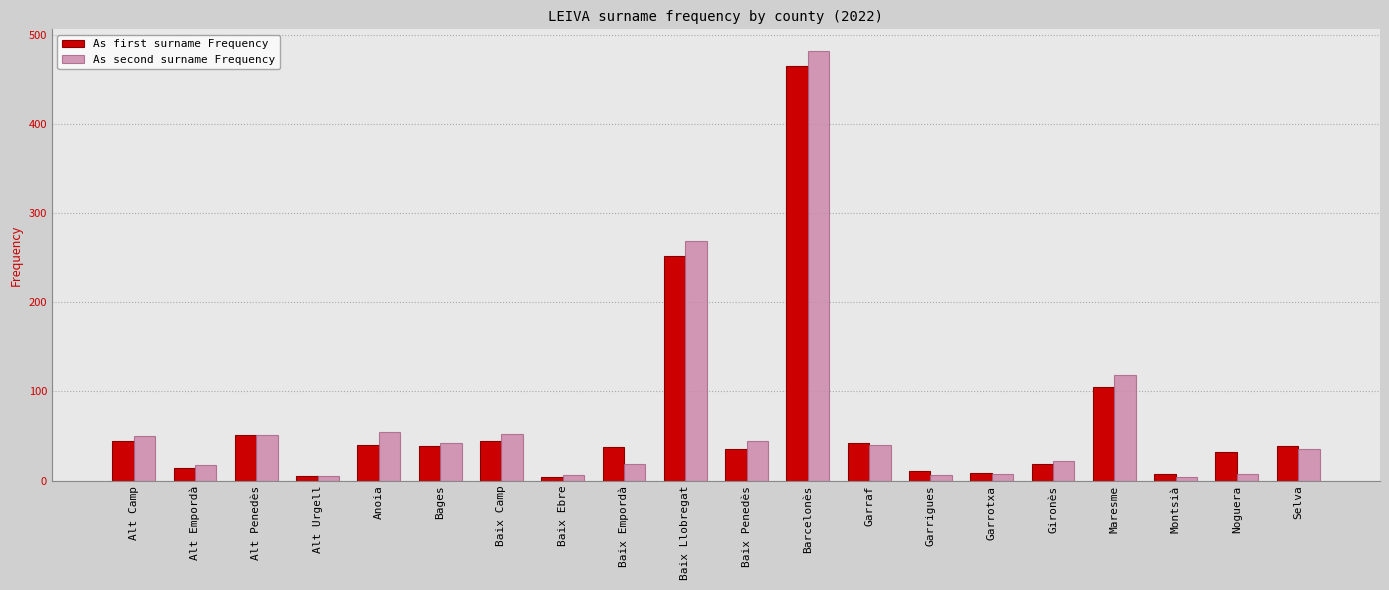

What are all the series names shown in the legend?

As first surname Frequency, As second surname Frequency